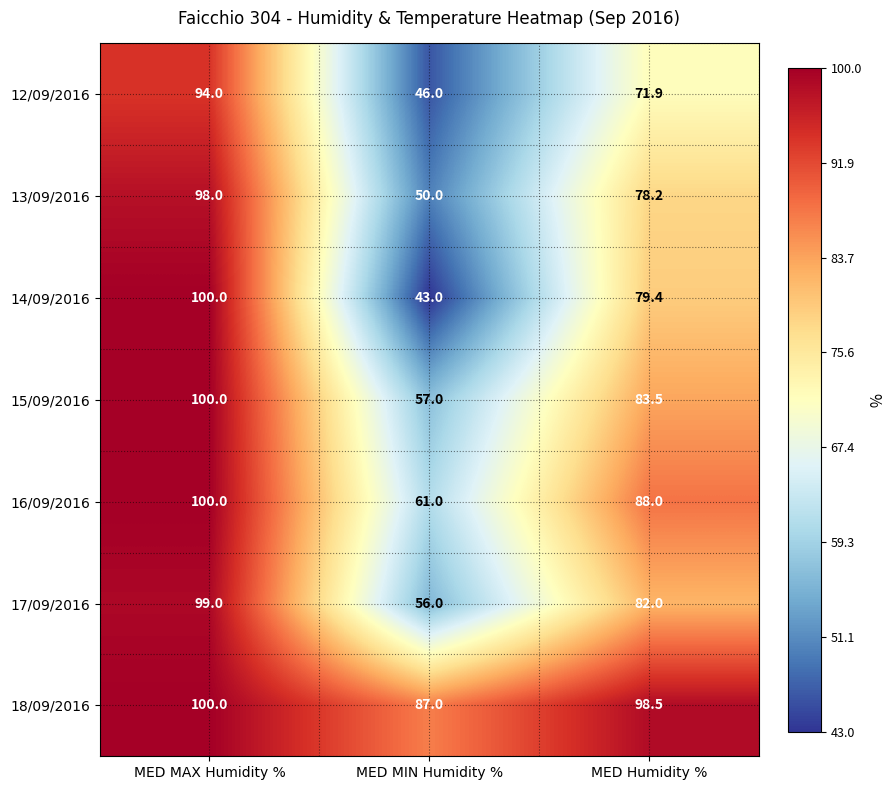

Where is 18/09/2016 nearest to the value 93?

MED Humidity %